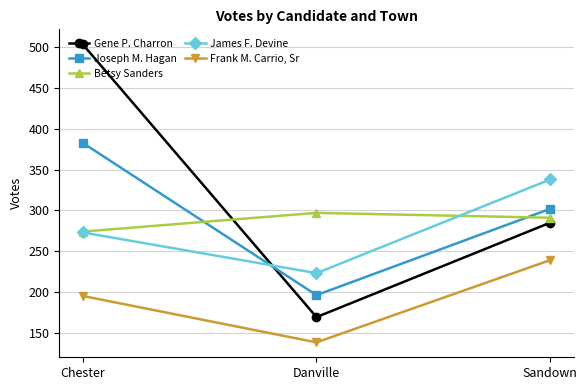

How many series are shown in this chart?

5